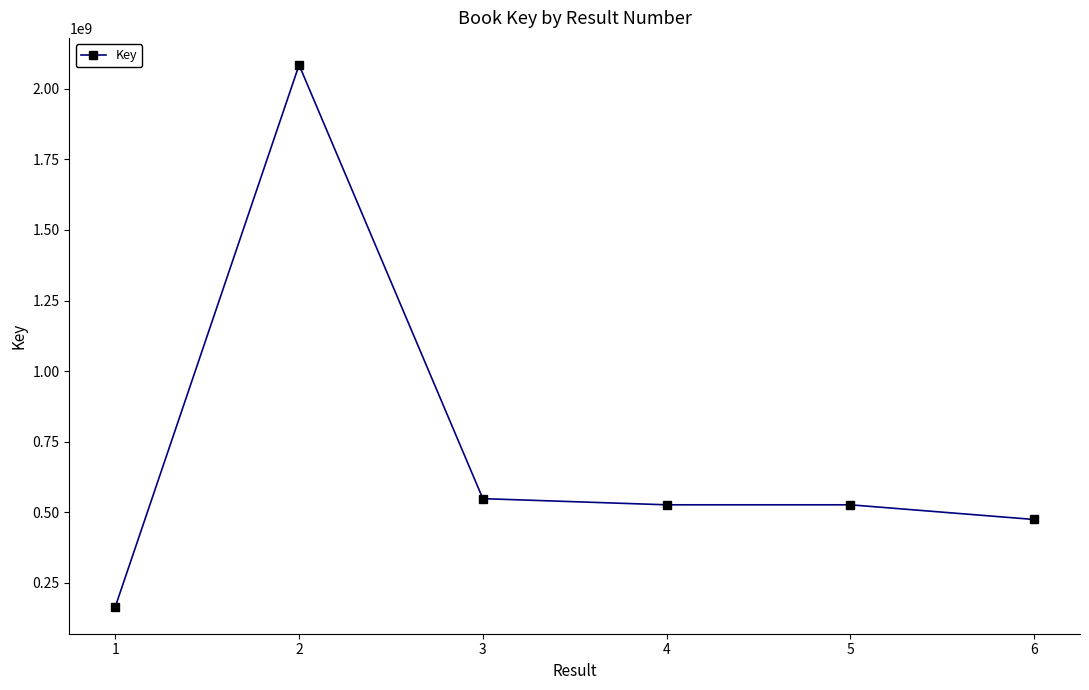

Which label corresponds to the smallest value in the chart?

1